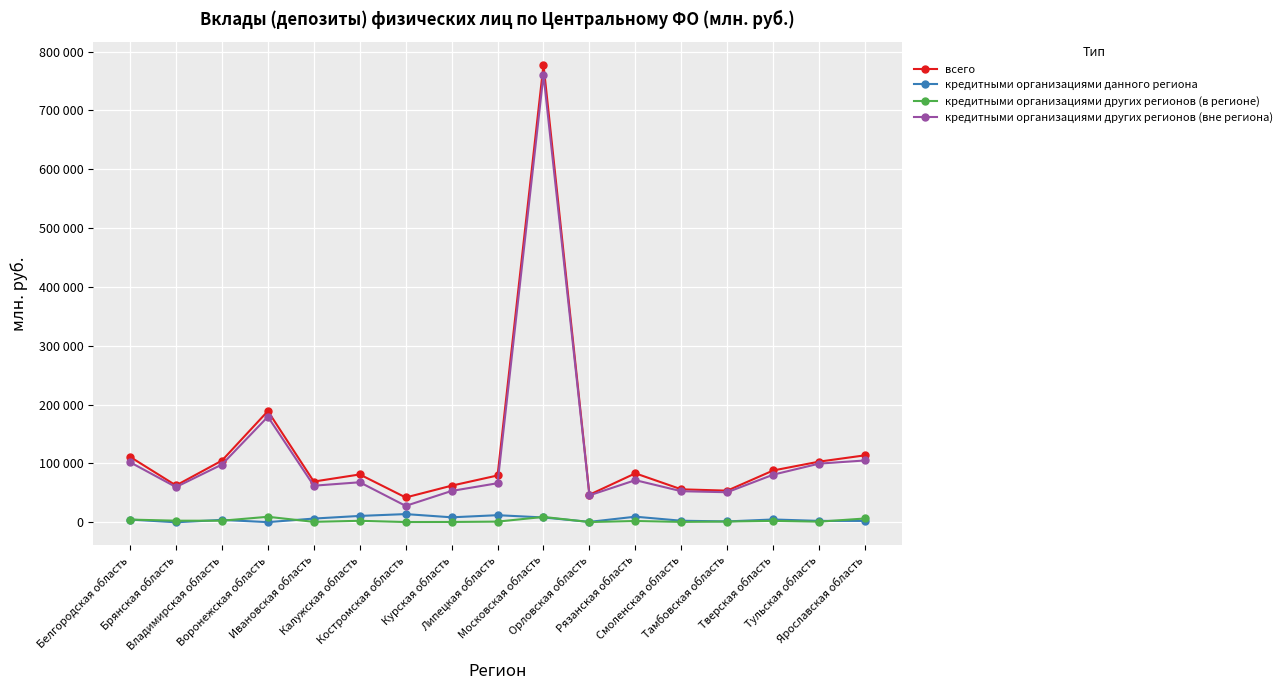

Reading left to right, extract all data points from this chart.

всего: Белгородская область=111232	Брянская область=62550	Владимирская область=104879	Воронежская область=189021	Ивановская область=69194	Калужская область=81290	Костромская область=42149	Курская область=62215	Липецкая область=79564	Московская область=777800	Орловская область=46802	Рязанская область=83192	Смоленская область=56017	Тамбовская область=53748	Тверская область=88041	Тульская область=103068	Ярославская область=113809
кредитными организациями данного региона: Белгородская область=4618	Брянская область=0	Владимирская область=4039	Воронежская область=232	Ивановская область=6298	Калужская область=10787	Костромская область=13904	Курская область=8425	Липецкая область=12048	Московская область=8163	Орловская область=679	Рязанская область=9481	Смоленская область=2610	Тамбовская область=1438	Тверская область=4756	Тульская область=2339	Ярославская область=2315
кредитными организациями других регионов (в регионе): Белгородская область=4545	Брянская область=2695	Владимирская область=2646	Воронежская область=9339	Ивановская область=726	Калужская область=2507	Костромская область=408	Курская область=531	Липецкая область=1122	Московская область=9096	Орловская область=370	Рязанская область=2140	Смоленская область=615	Тамбовская область=1260	Тверская область=2379	Тульская область=1022	Ярославская область=6426
кредитными организациями других регионов (вне региона): Белгородская область=102070	Брянская область=59855	Владимирская область=98194	Воронежская область=179450	Ивановская область=62171	Калужская область=67996	Костромская область=27836	Курская область=53258	Липецкая область=66393	Московская область=760542	Орловская область=45753	Рязанская область=71571	Смоленская область=52792	Тамбовская область=51050	Тверская область=80907	Тульская область=99708	Ярославская область=105068